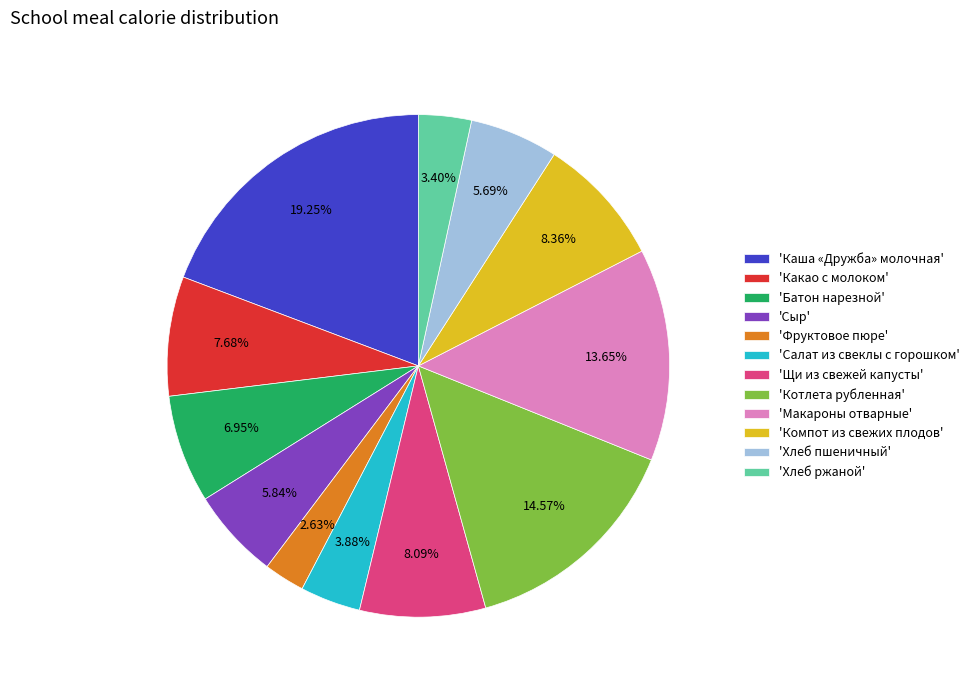

Is there a majority slice in this chart?

No